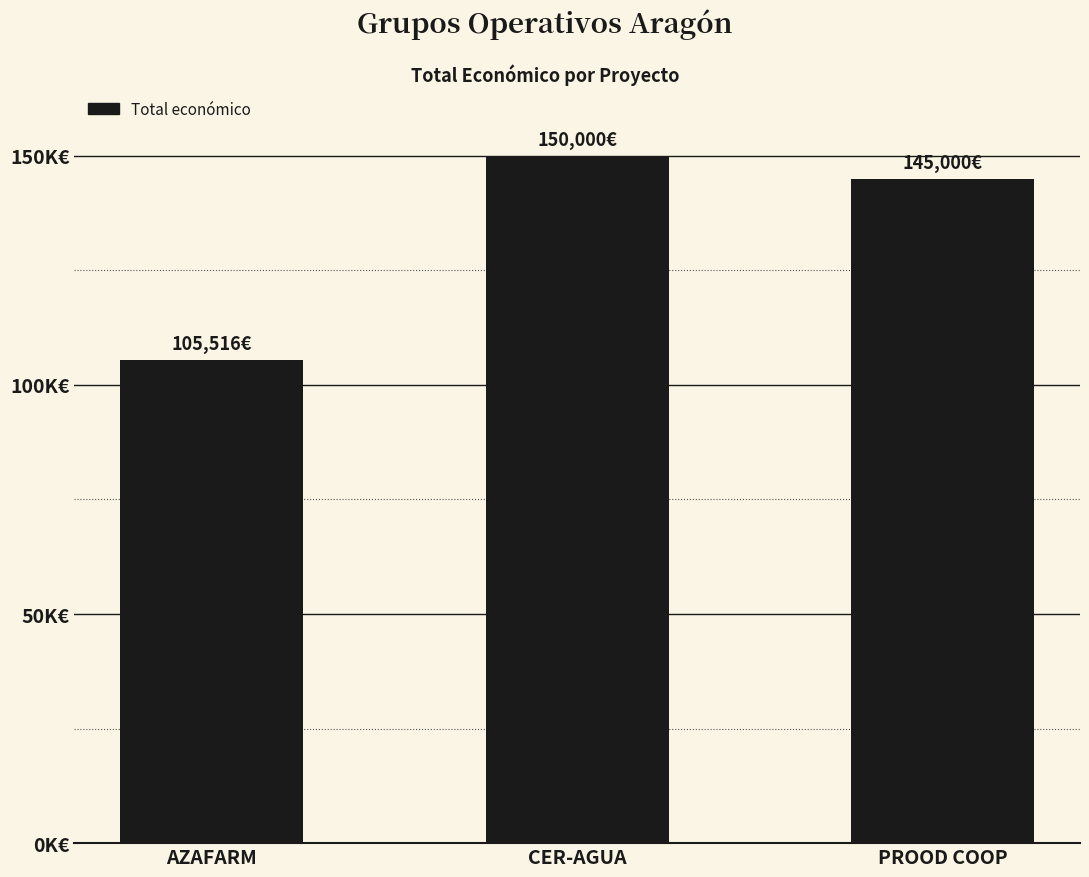

Are the bars horizontal?

No